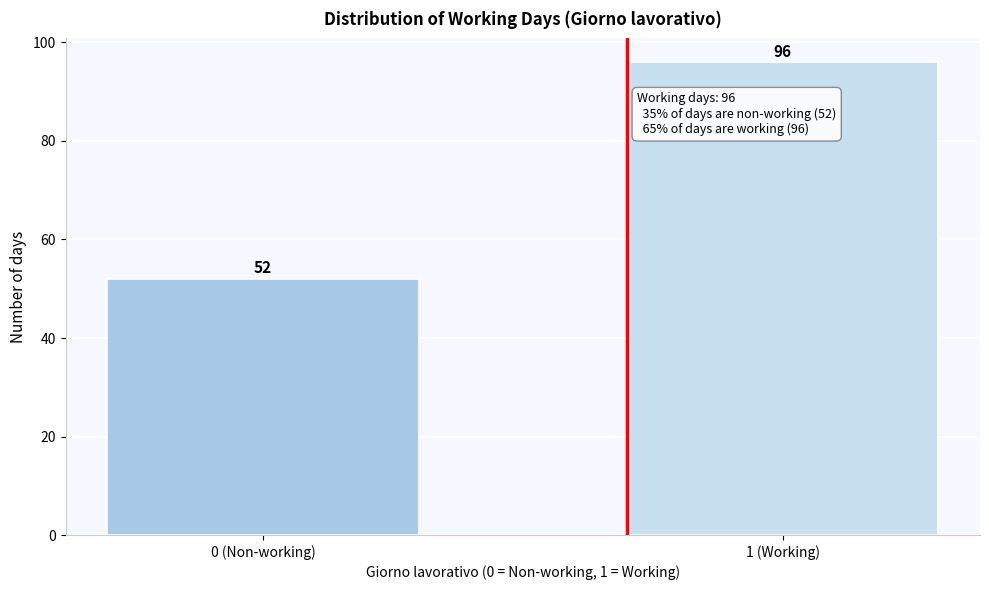

Reading left to right, extract all data points from this chart.

52	96